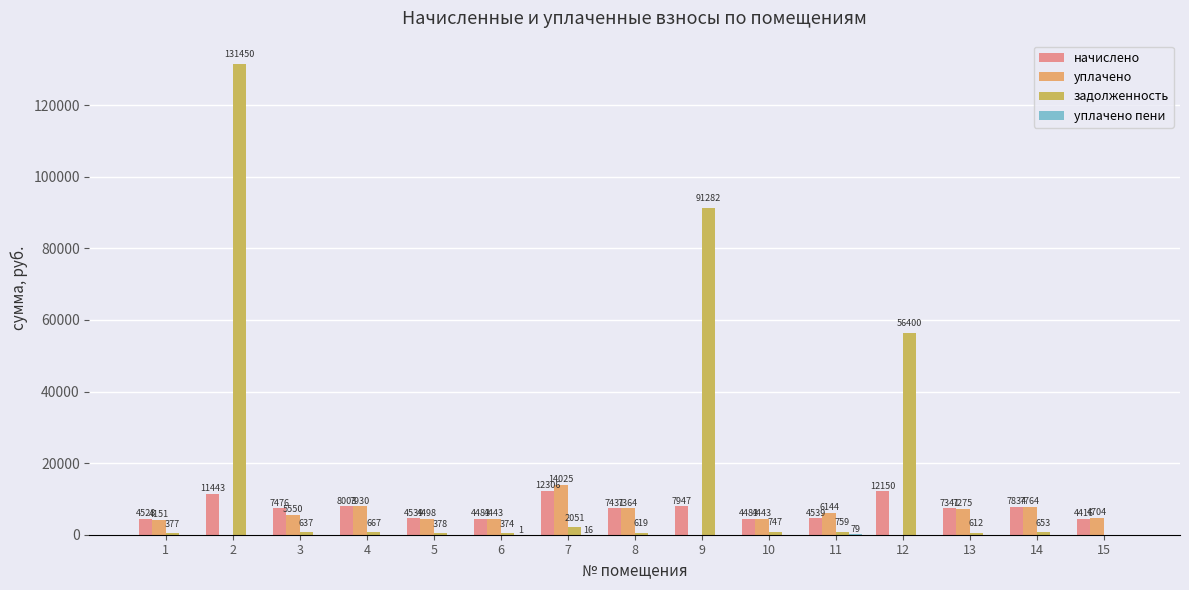

At which label is начислено closest to 8361?

4